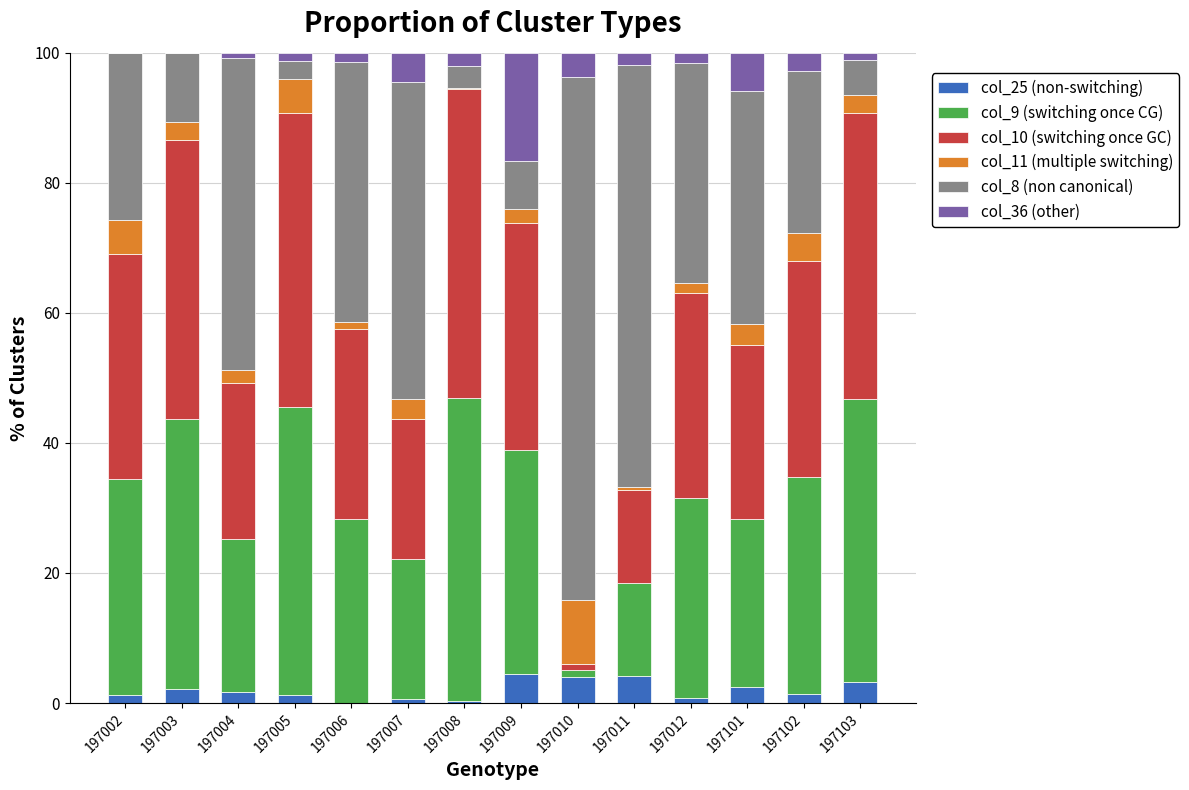

The col_25 (non-switching) series shows 2.5 at 197101. True or false?

True